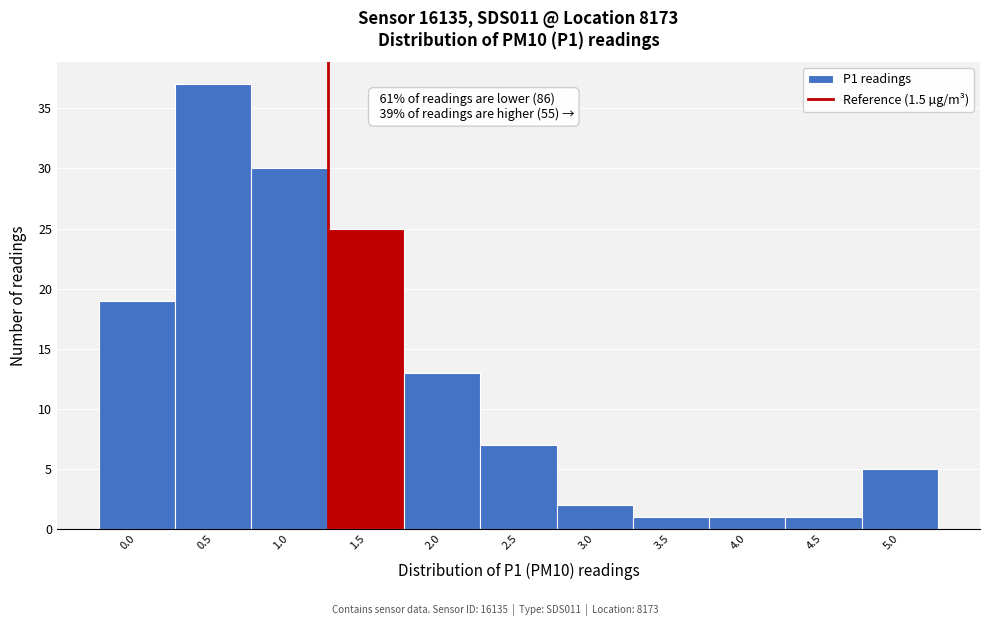

Reading left to right, transcribe all the data shown in this chart.

19	37	30	25	13	7	2	1	1	1	5